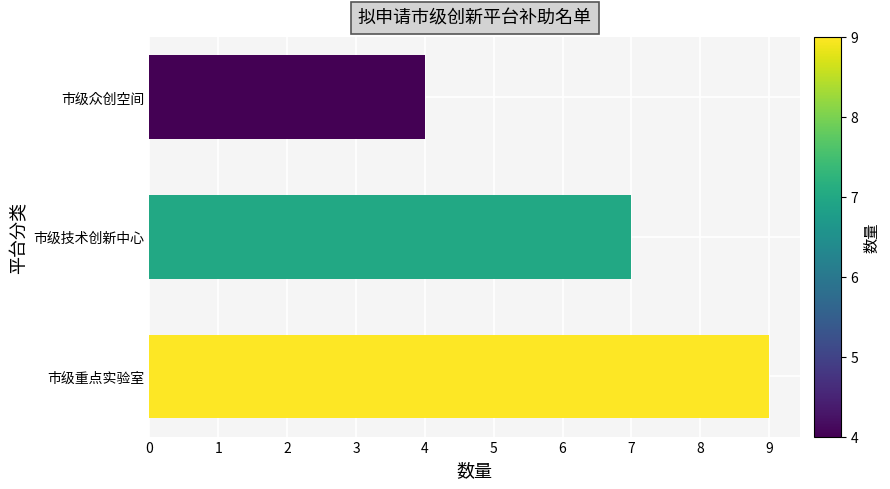

List the labels in order of value, smallest first.

市级众创空间, 市级技术创新中心, 市级重点实验室